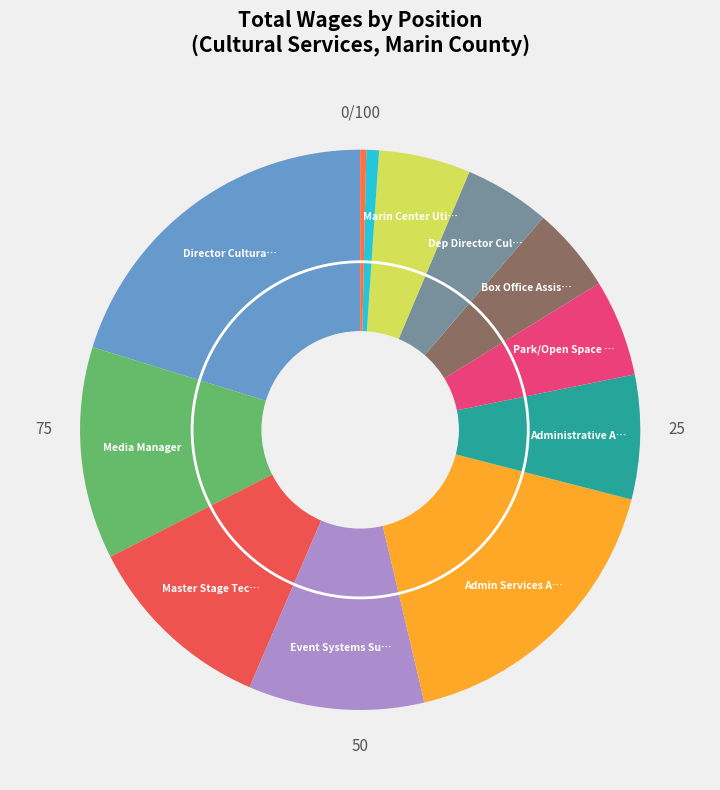

Count the number of slices in the pie.

12